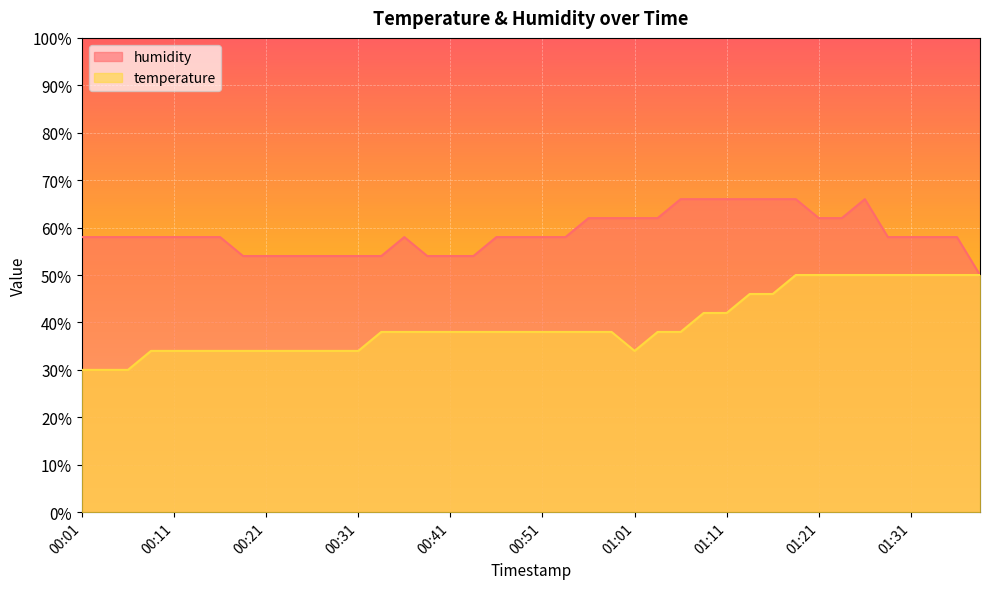

Between 00:51 and 01:38, which series saw the biggest shift?

temperature